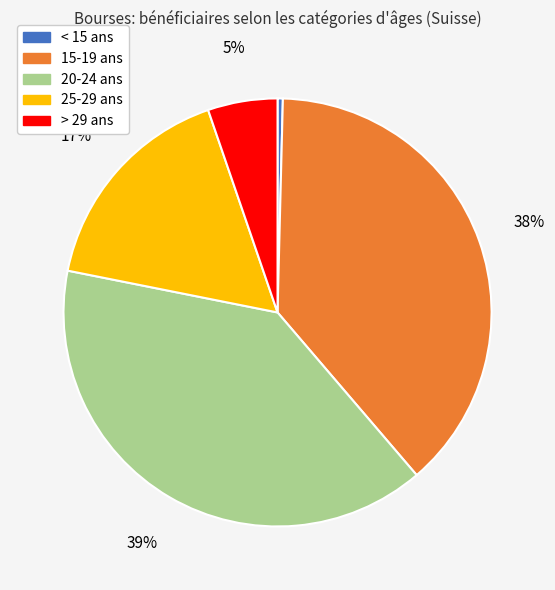

Which slice is the smallest?

< 15 ans